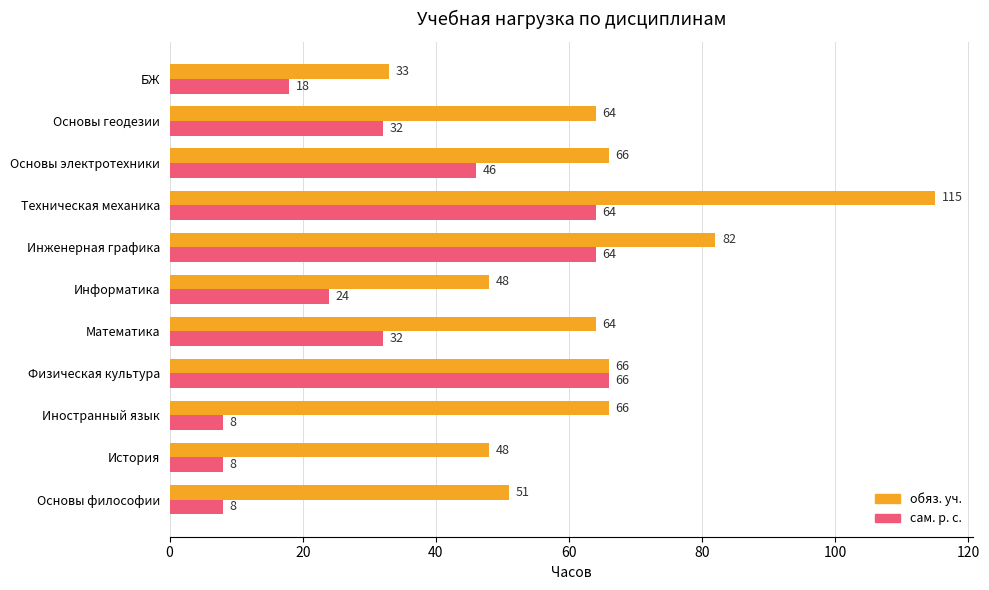

What is the difference between the maximum and minimum values in the сам. р. с. series?

58